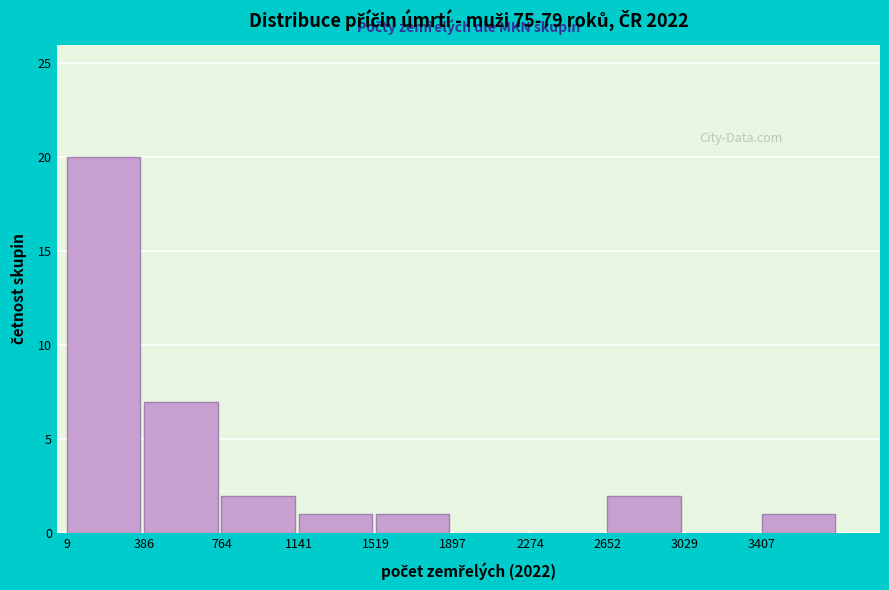

Which range on the x-axis has the tallest bar?

0 to 400